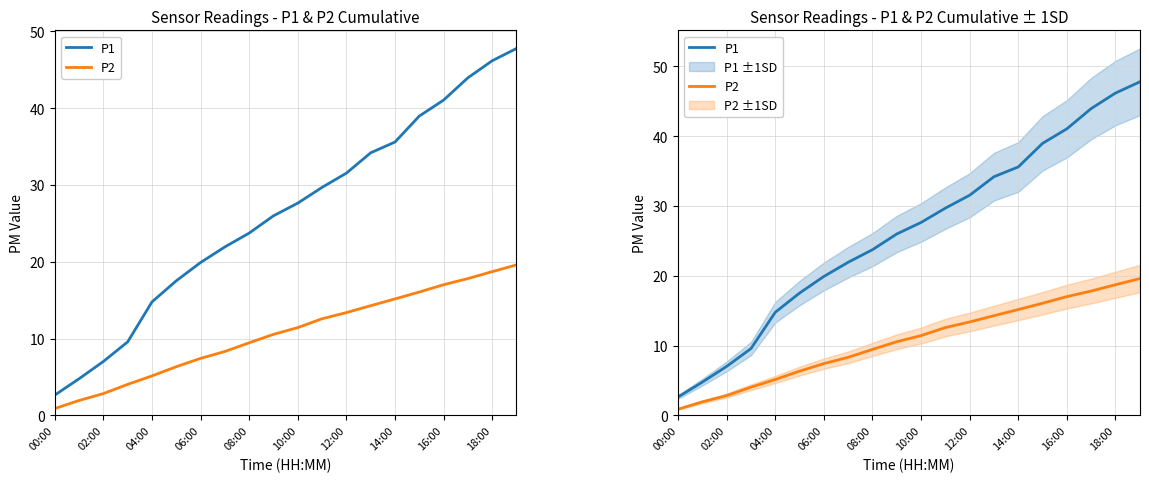

Which series changed the most between 08:00 and 10:00?

P1